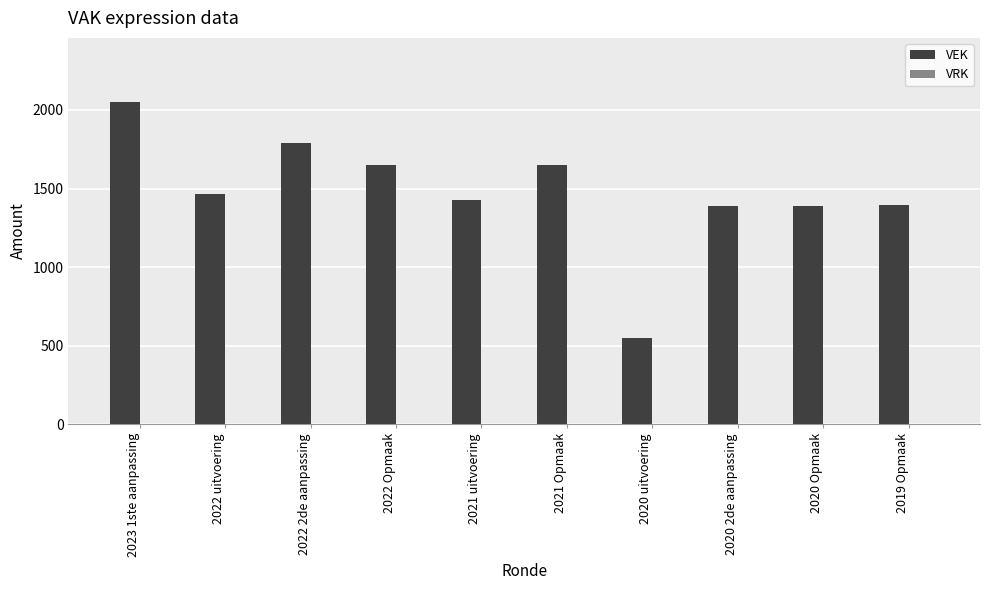

What is the approximate value at 2020 2de aanpassing, to the nearest 10?

1390